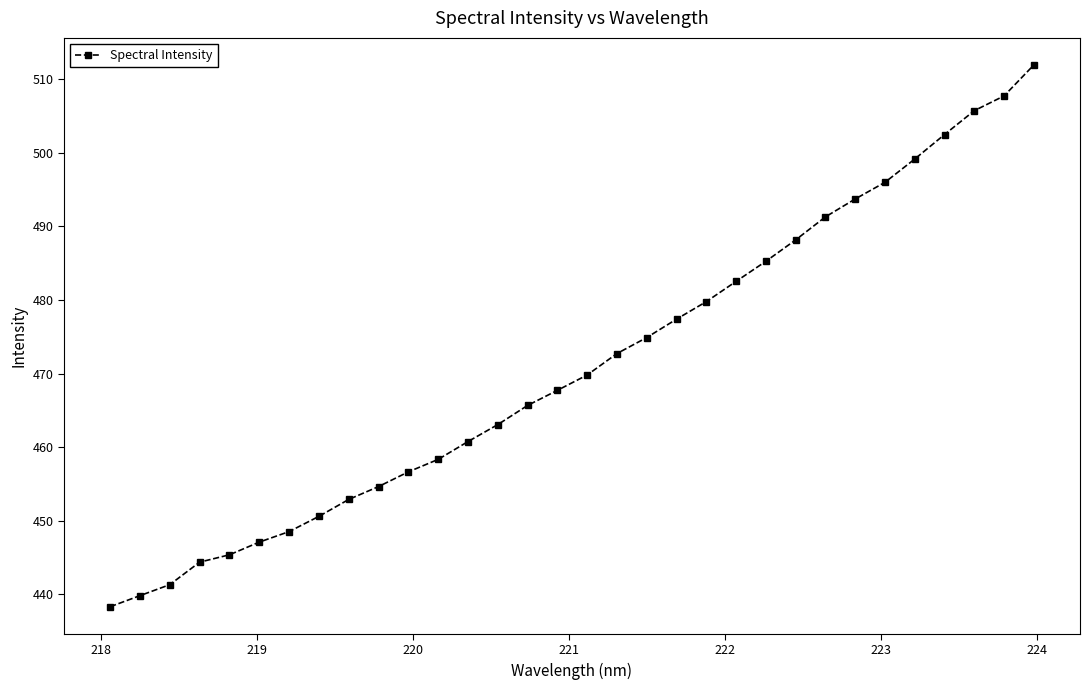

What is the minimum value shown in the chart?

438.3